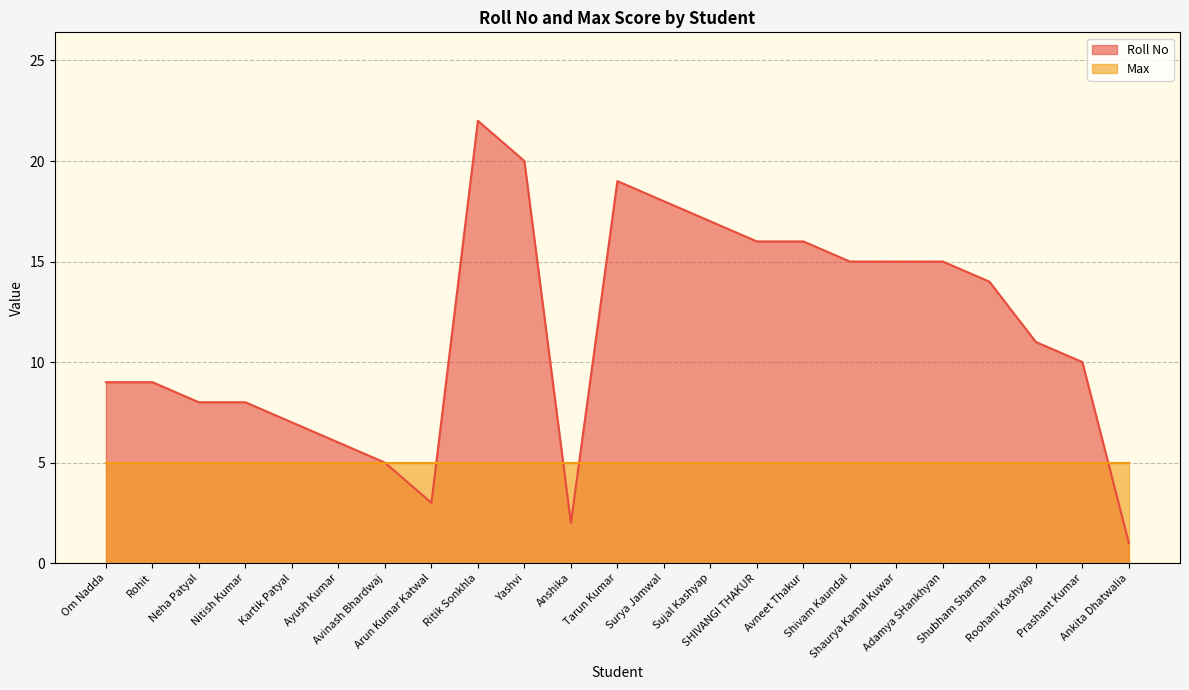

What is the average value?

12